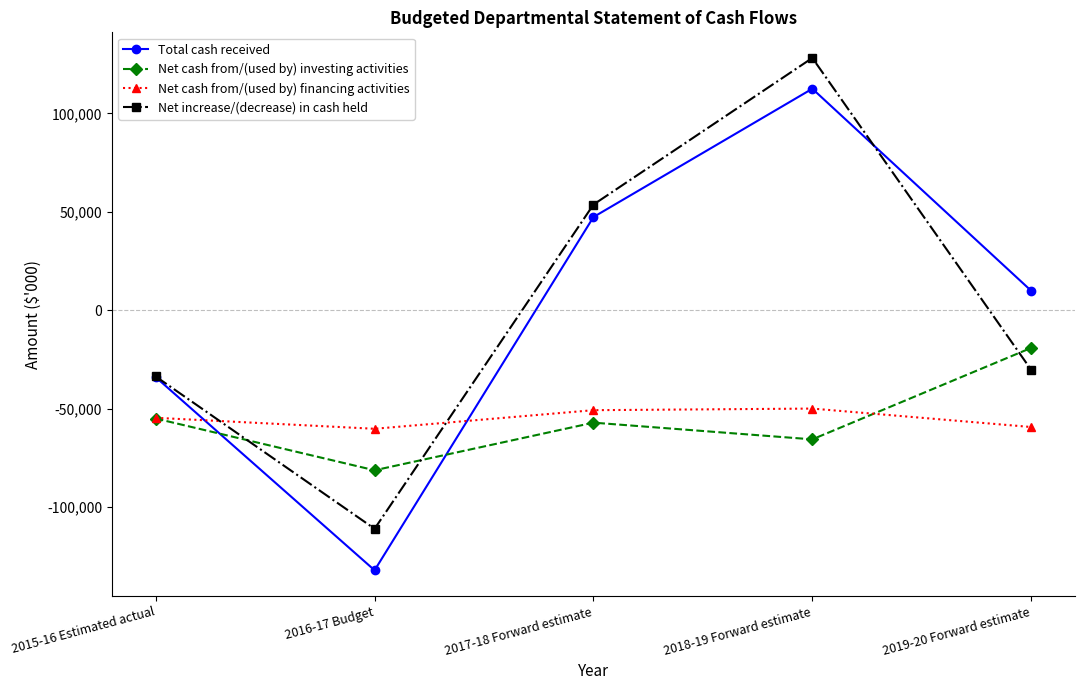

What is the value of the Total cash received point at the 3rd from the left?

47342